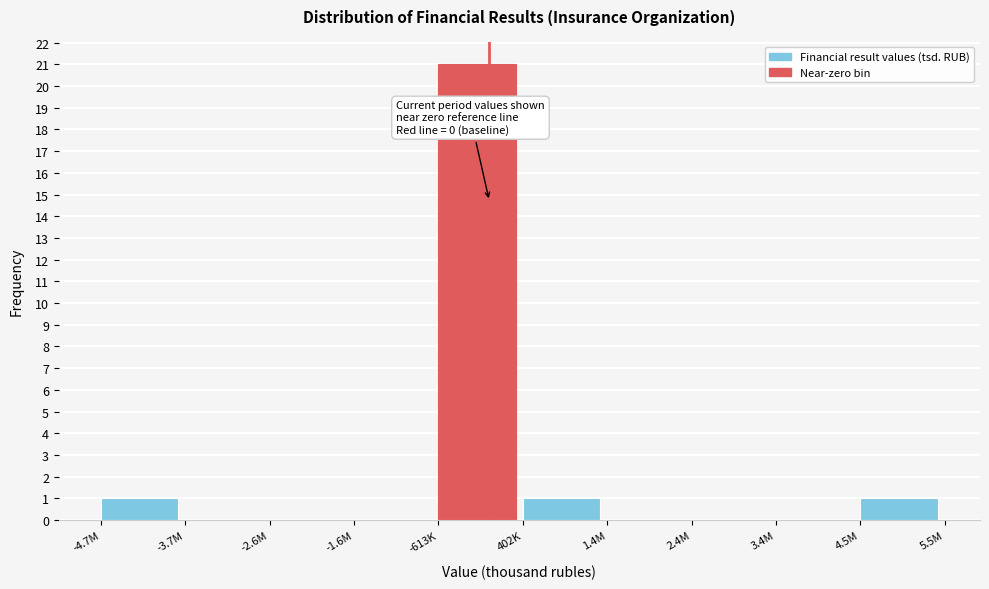

Reading left to right, list all the values displayed in this chart.

-4.7M=1	-3.7M=0	-2.6M=0	-1.6M=0	-613K=21	402K=1	1.4M=0	2.4M=0	3.4M=0	4.5M=1